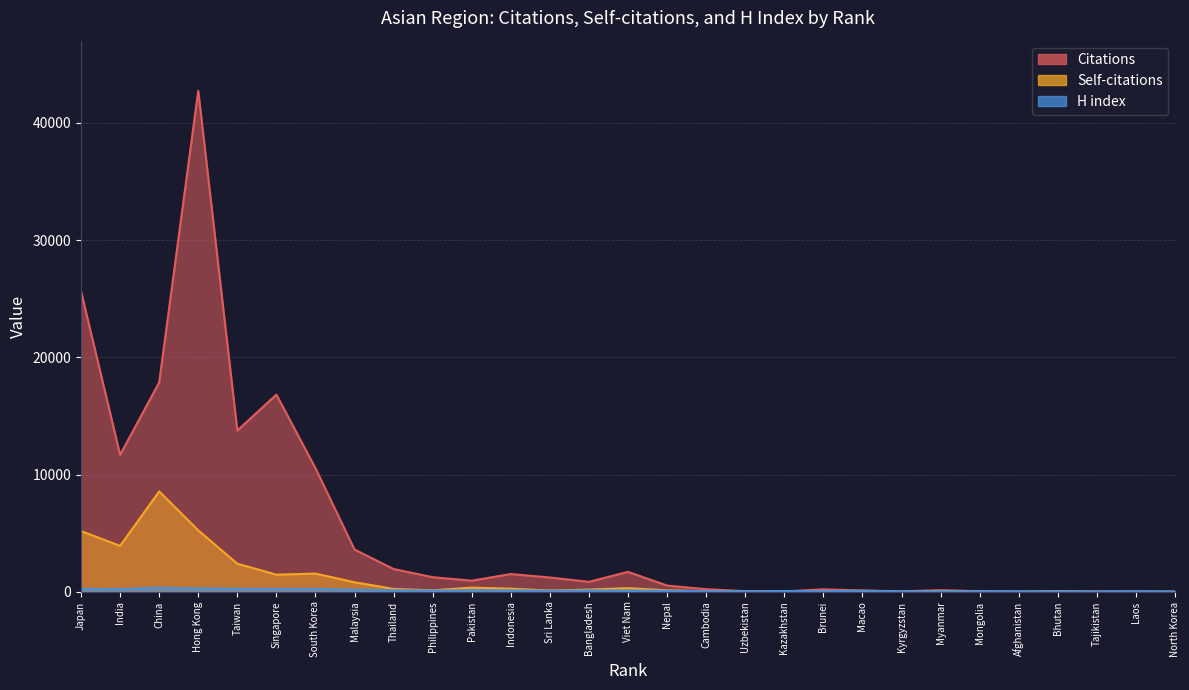

What is the maximum value for Self-citations?

8559